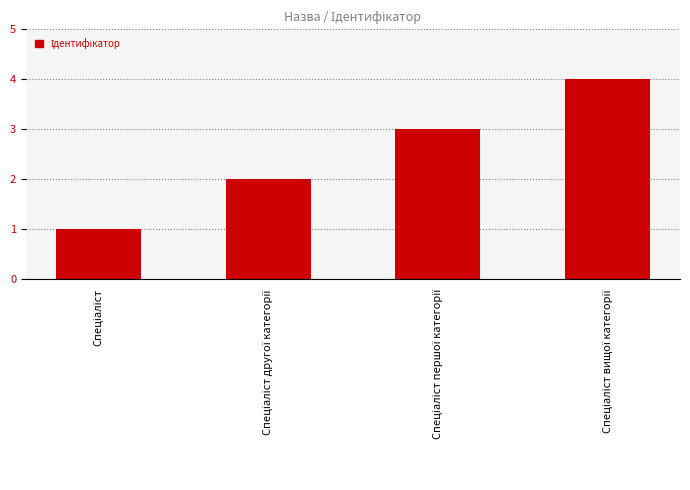

What is the maximum value shown in the chart?

4